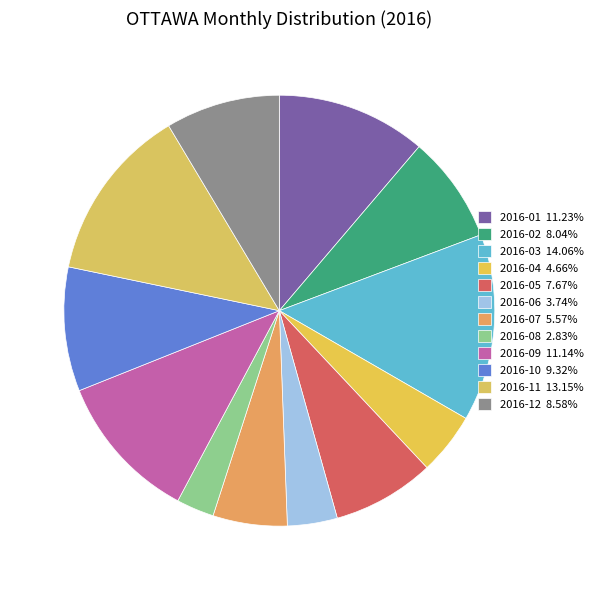

How many slices are in this pie chart?

12